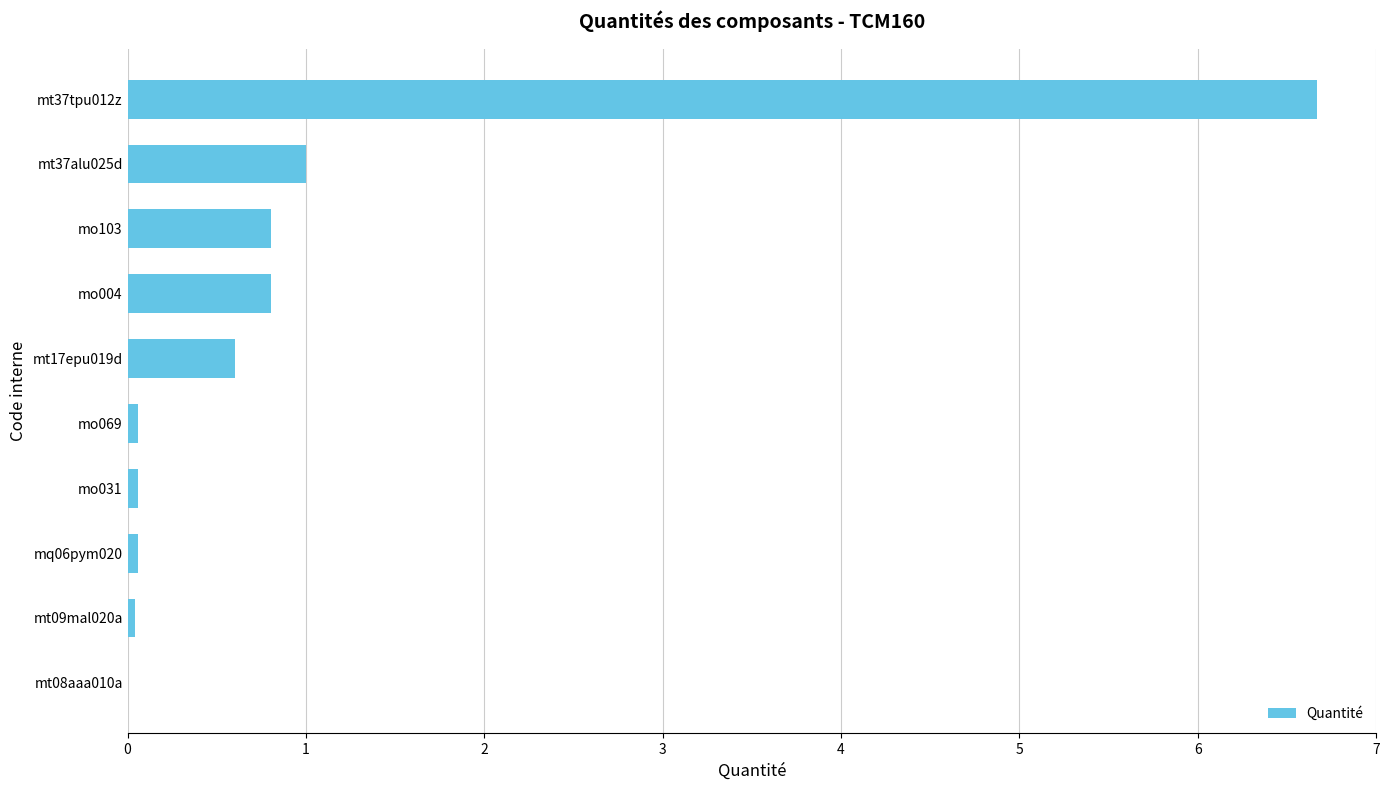

What is the sum of all values?

10.1